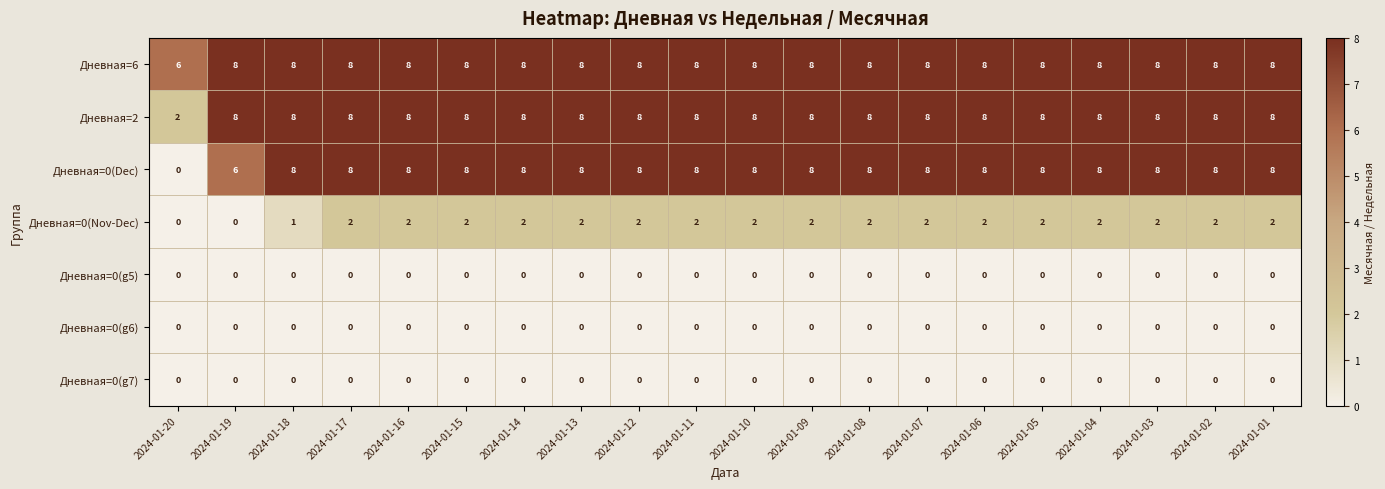

What is the difference between the highest and lowest values at 2024-01-01?

8